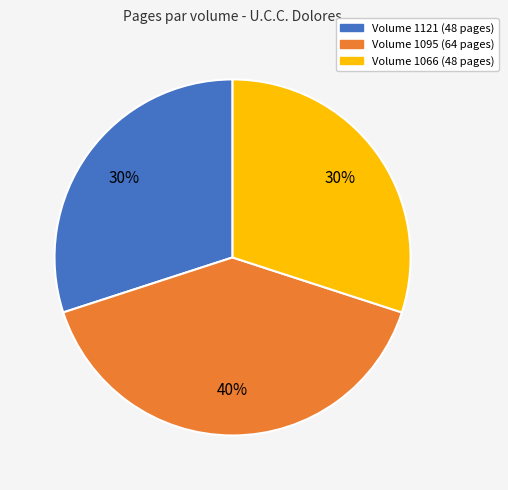

Which slice is the largest?

Volume 1095 (64 pages)